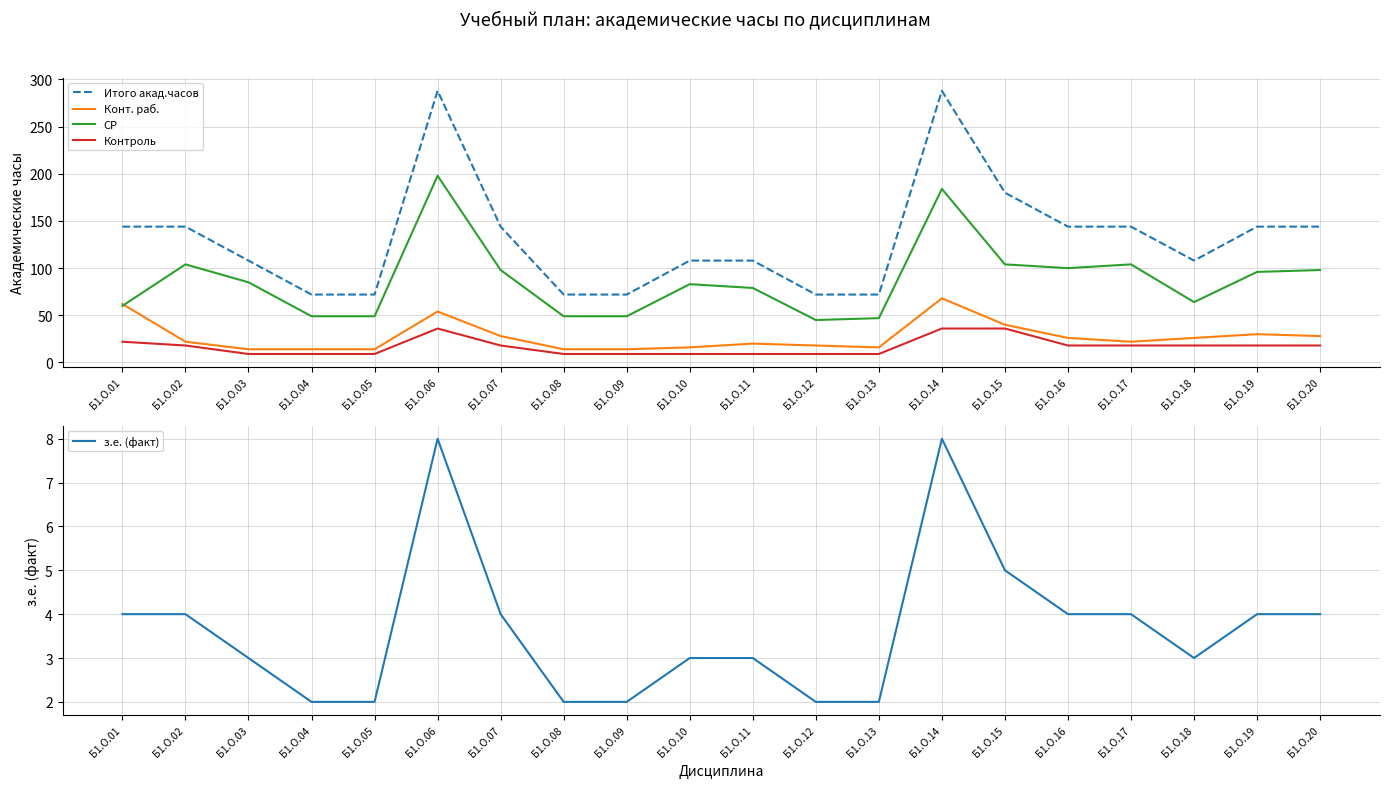

Where does the Итого акад.часов series first go above 144?

Б1.О.06